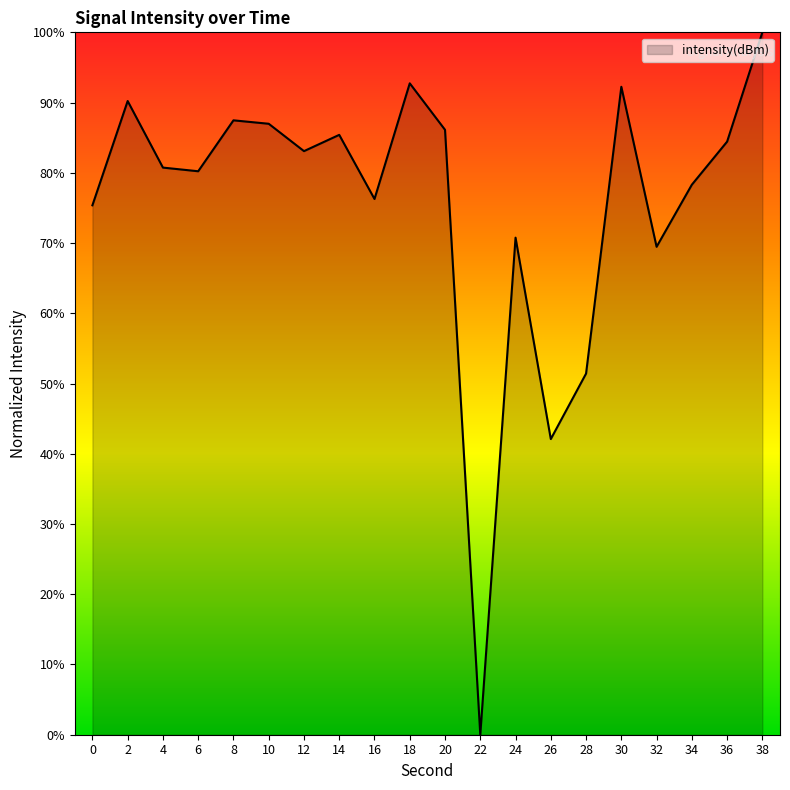

What is the sum of all values?

1513.4